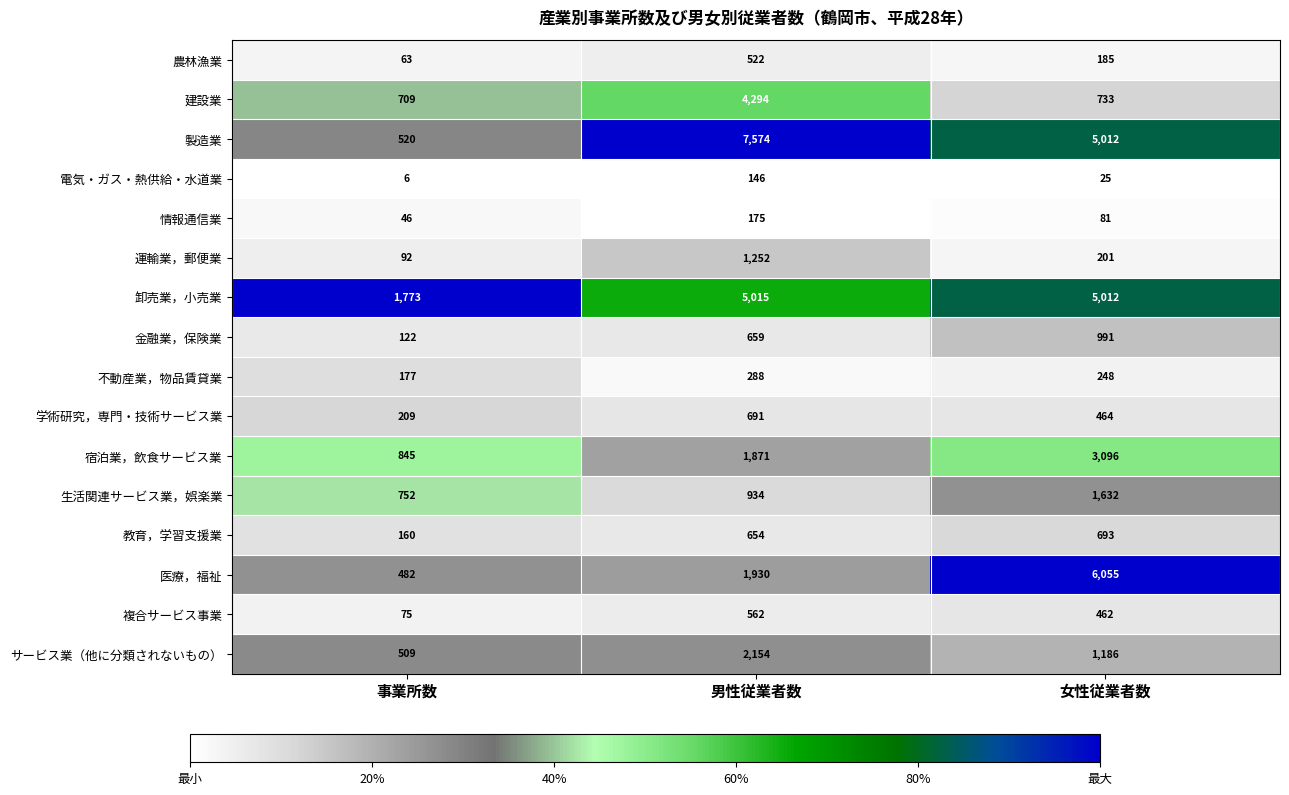

What is the minimum value for 医療，福祉?

482